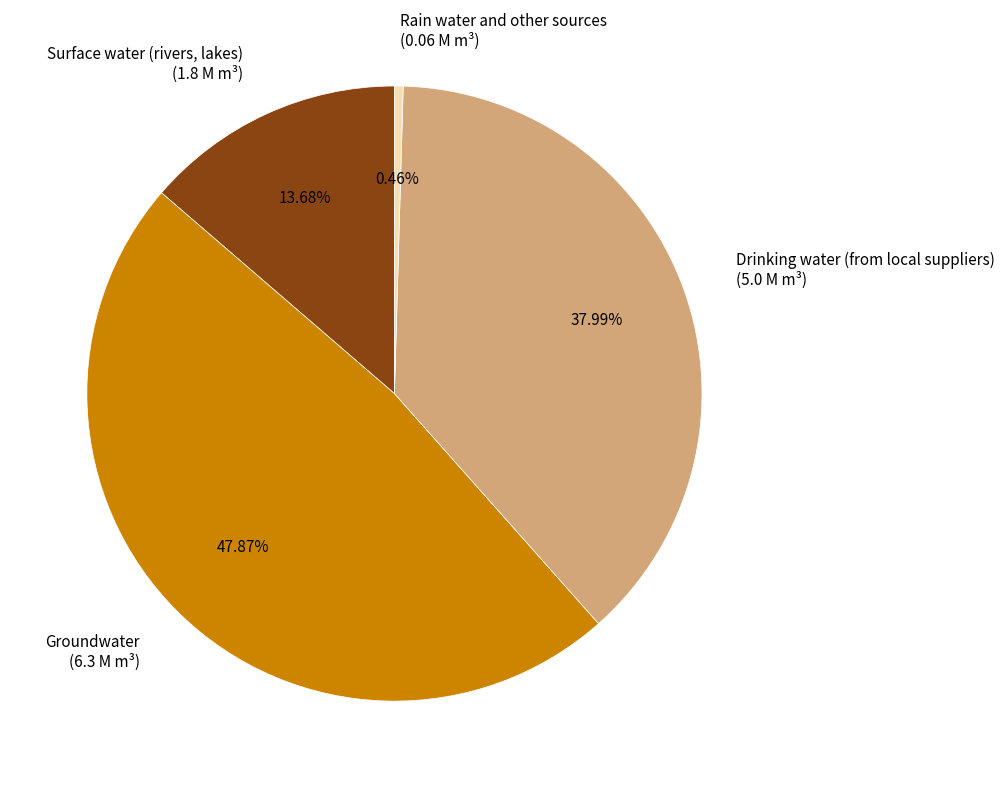

What percentage do Groundwater and Drinking water (from local suppliers) together represent?

85.9%